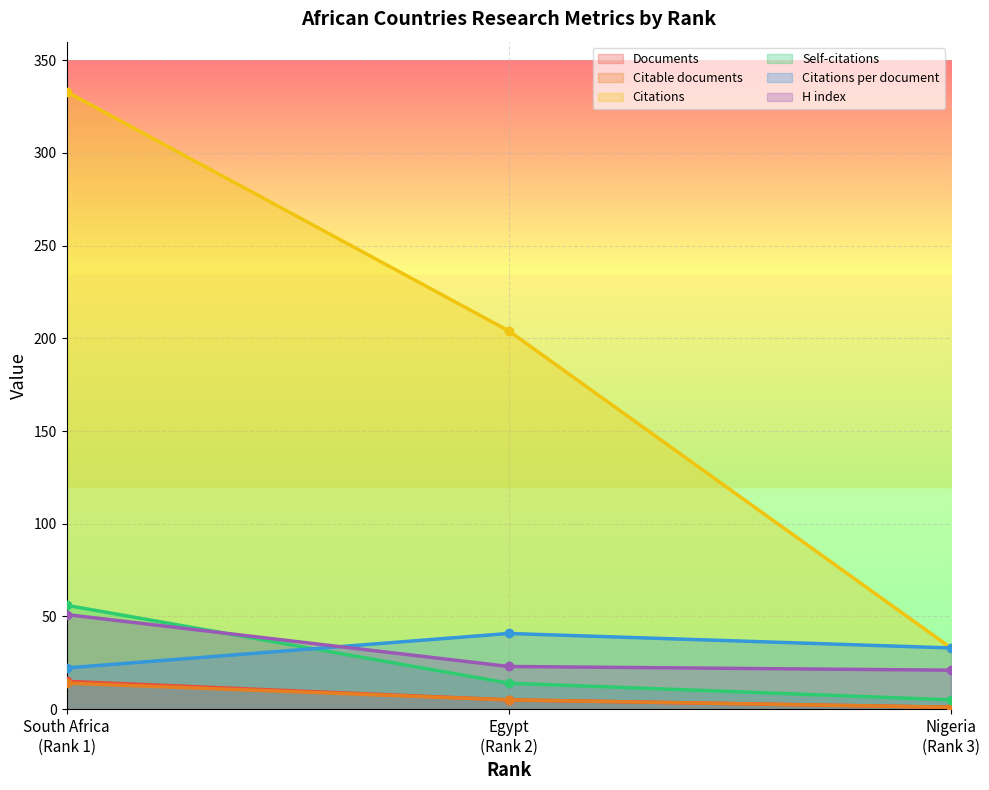

At which category is the sum across all series the highest?

South Africa
(Rank 1)